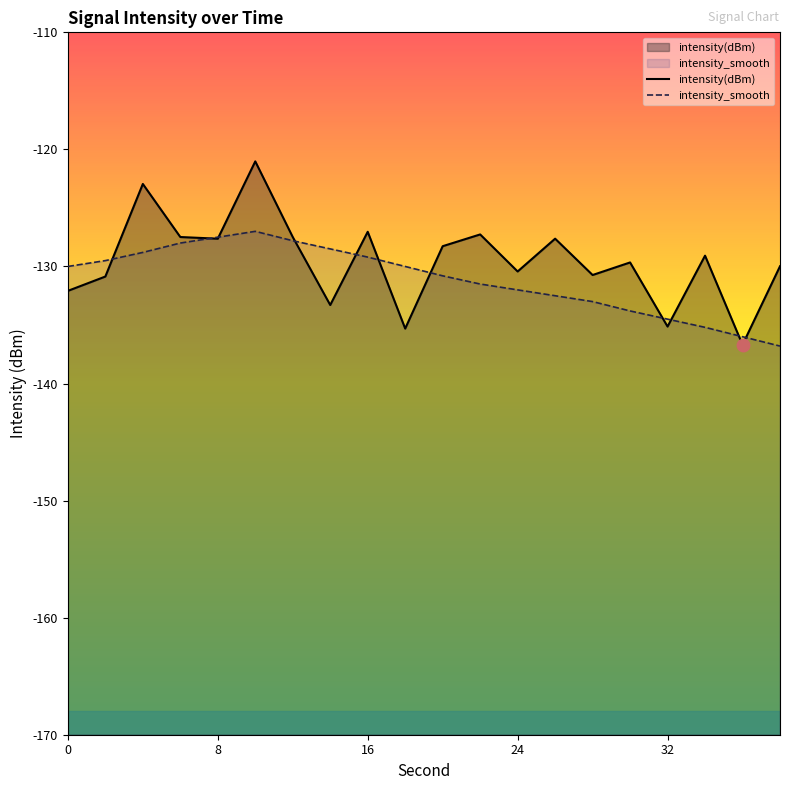

Does the chart display data point markers on the line(s)?

No